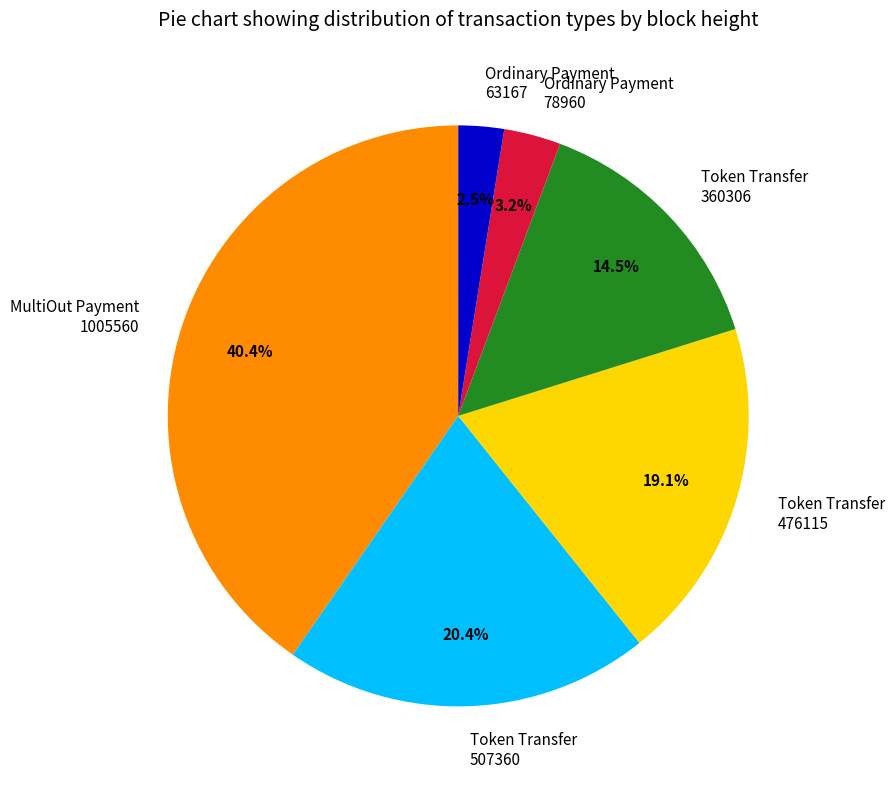

Rank the categories by value from highest to lowest.

MultiOut Payment 1005560, Token Transfer 507360, Token Transfer 476115, Token Transfer 360306, Ordinary Payment 78960, Ordinary Payment 63167